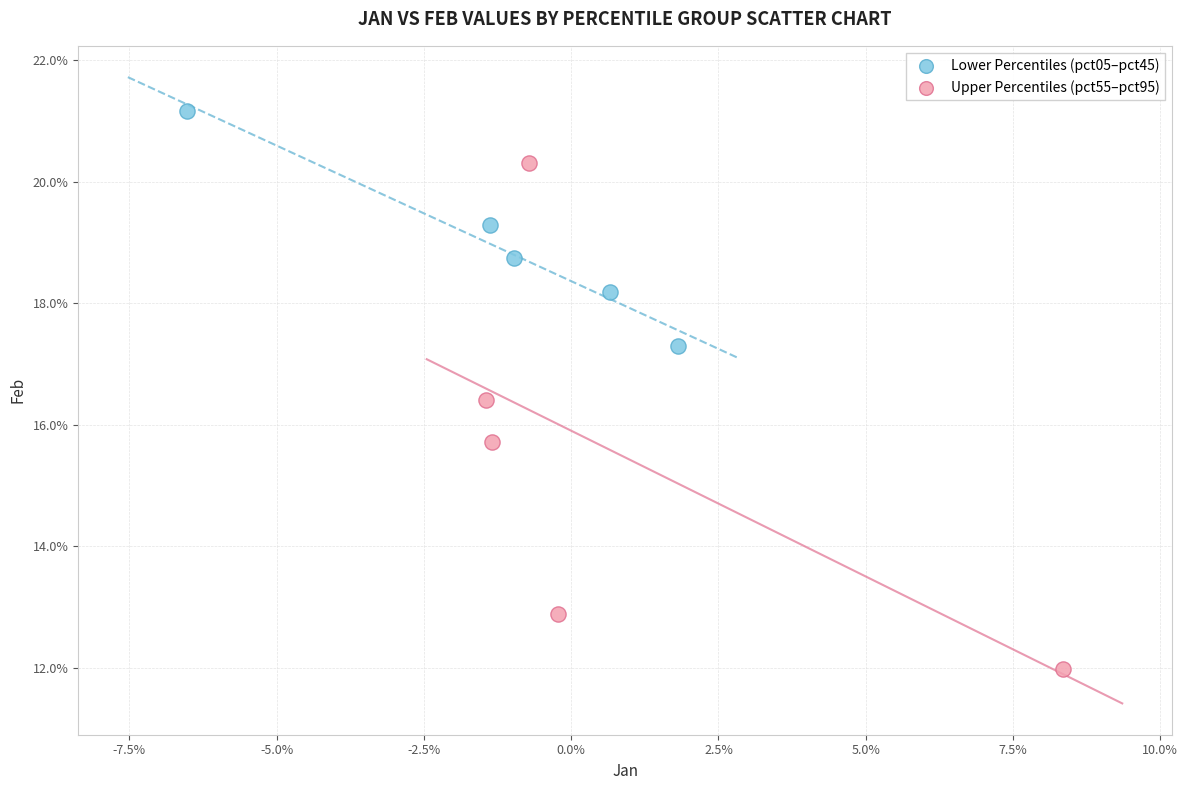

What are all the series names shown in the legend?

Lower Percentiles (pct05–pct45), Upper Percentiles (pct55–pct95)